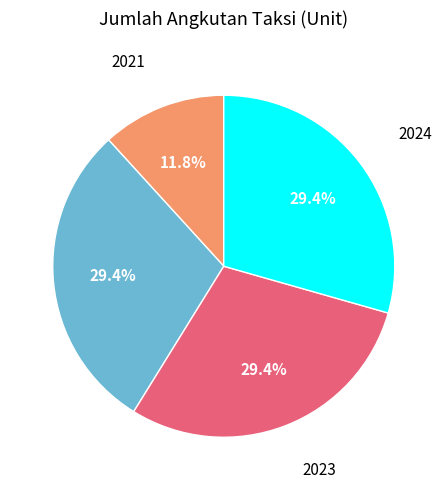

Is there any slice that represents more than half of the pie?

No